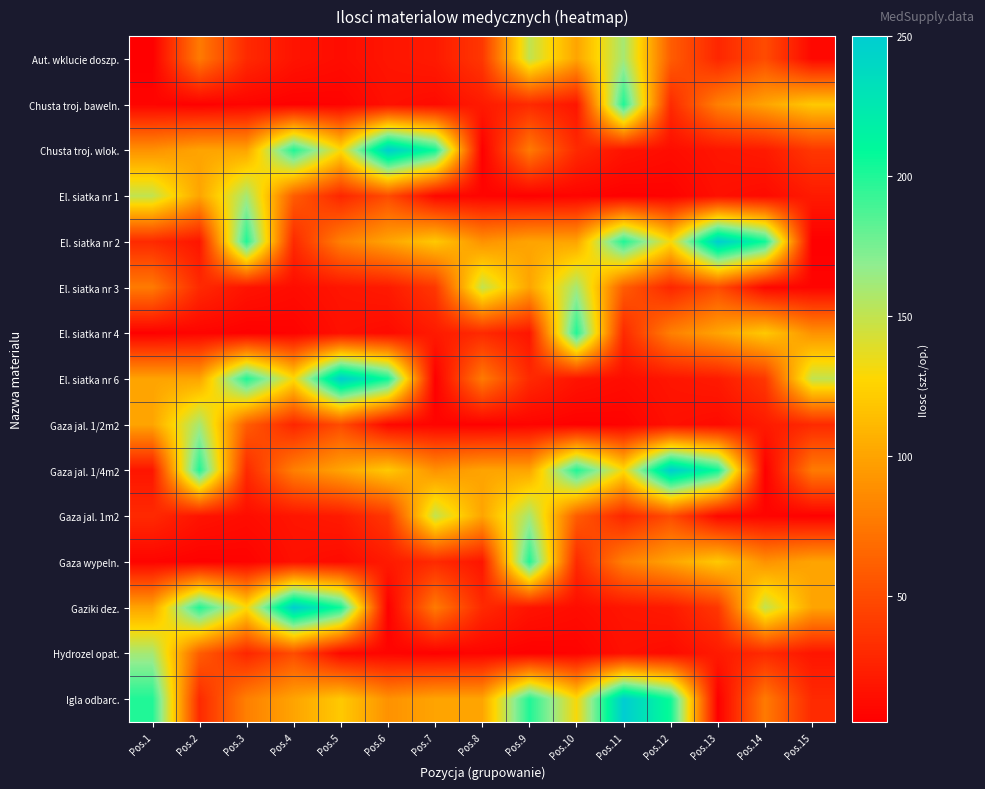

Reading left to right, list all the values displayed in this chart.

Aut. wklucie doszp.: Pos.1=5	Pos.2=77	Pos.3=30	Pos.4=17	Pos.5=13	Pos.6=18	Pos.7=21	Pos.8=38	Pos.9=150	Pos.10=100	Pos.11=160	Pos.12=60	Pos.13=28	Pos.14=50	Pos.15=10
Chusta troj. baweln.: Pos.1=8	Pos.2=6	Pos.3=8	Pos.4=6	Pos.5=7	Pos.6=15	Pos.7=12	Pos.8=21	Pos.9=30	Pos.10=18	Pos.11=200	Pos.12=30	Pos.13=80	Pos.14=100	Pos.15=120
Chusta troj. wlok.: Pos.1=90	Pos.2=100	Pos.3=100	Pos.4=200	Pos.5=130	Pos.6=250	Pos.7=205	Pos.8=5	Pos.9=77	Pos.10=30	Pos.11=17	Pos.12=13	Pos.13=18	Pos.14=21	Pos.15=38
El. siatka nr 1: Pos.1=150	Pos.2=100	Pos.3=160	Pos.4=60	Pos.5=28	Pos.6=50	Pos.7=10	Pos.8=8	Pos.9=6	Pos.10=8	Pos.11=6	Pos.12=7	Pos.13=15	Pos.14=12	Pos.15=21
El. siatka nr 2: Pos.1=30	Pos.2=18	Pos.3=200	Pos.4=30	Pos.5=80	Pos.6=100	Pos.7=120	Pos.8=90	Pos.9=100	Pos.10=100	Pos.11=200	Pos.12=130	Pos.13=250	Pos.14=205	Pos.15=5
El. siatka nr 3: Pos.1=77	Pos.2=30	Pos.3=17	Pos.4=13	Pos.5=18	Pos.6=21	Pos.7=38	Pos.8=150	Pos.9=100	Pos.10=160	Pos.11=60	Pos.12=28	Pos.13=50	Pos.14=10	Pos.15=8
El. siatka nr 4: Pos.1=6	Pos.2=8	Pos.3=6	Pos.4=7	Pos.5=15	Pos.6=12	Pos.7=21	Pos.8=30	Pos.9=18	Pos.10=200	Pos.11=30	Pos.12=80	Pos.13=100	Pos.14=120	Pos.15=90
El. siatka nr 6: Pos.1=100	Pos.2=100	Pos.3=200	Pos.4=130	Pos.5=250	Pos.6=205	Pos.7=5	Pos.8=77	Pos.9=30	Pos.10=17	Pos.11=13	Pos.12=18	Pos.13=21	Pos.14=38	Pos.15=150
Gaza jal. 1/2m2: Pos.1=100	Pos.2=160	Pos.3=60	Pos.4=28	Pos.5=50	Pos.6=10	Pos.7=8	Pos.8=6	Pos.9=8	Pos.10=6	Pos.11=7	Pos.12=15	Pos.13=12	Pos.14=21	Pos.15=30
Gaza jal. 1/4m2: Pos.1=18	Pos.2=200	Pos.3=30	Pos.4=80	Pos.5=100	Pos.6=120	Pos.7=90	Pos.8=100	Pos.9=100	Pos.10=200	Pos.11=130	Pos.12=250	Pos.13=205	Pos.14=5	Pos.15=77
Gaza jal. 1m2: Pos.1=30	Pos.2=17	Pos.3=13	Pos.4=18	Pos.5=21	Pos.6=38	Pos.7=150	Pos.8=100	Pos.9=160	Pos.10=60	Pos.11=28	Pos.12=50	Pos.13=10	Pos.14=8	Pos.15=6
Gaza wypeln.: Pos.1=8	Pos.2=6	Pos.3=7	Pos.4=15	Pos.5=12	Pos.6=21	Pos.7=30	Pos.8=18	Pos.9=200	Pos.10=30	Pos.11=80	Pos.12=100	Pos.13=120	Pos.14=90	Pos.15=100
Gaziki dez.: Pos.1=100	Pos.2=200	Pos.3=130	Pos.4=250	Pos.5=205	Pos.6=5	Pos.7=77	Pos.8=30	Pos.9=17	Pos.10=13	Pos.11=18	Pos.12=21	Pos.13=38	Pos.14=150	Pos.15=100
Hydrozel opat.: Pos.1=160	Pos.2=60	Pos.3=28	Pos.4=50	Pos.5=10	Pos.6=8	Pos.7=6	Pos.8=8	Pos.9=6	Pos.10=7	Pos.11=15	Pos.12=12	Pos.13=21	Pos.14=30	Pos.15=18
Igla odbarc.: Pos.1=200	Pos.2=30	Pos.3=80	Pos.4=100	Pos.5=120	Pos.6=90	Pos.7=100	Pos.8=100	Pos.9=200	Pos.10=130	Pos.11=250	Pos.12=205	Pos.13=5	Pos.14=77	Pos.15=30